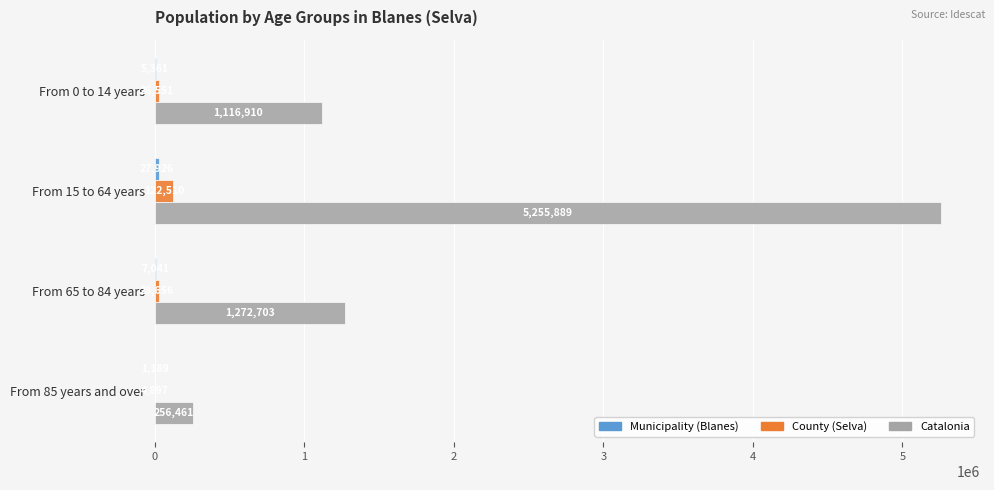

What is the sum of the County (Selva) values at From 85 years and over and From 0 to 14 years?

31448